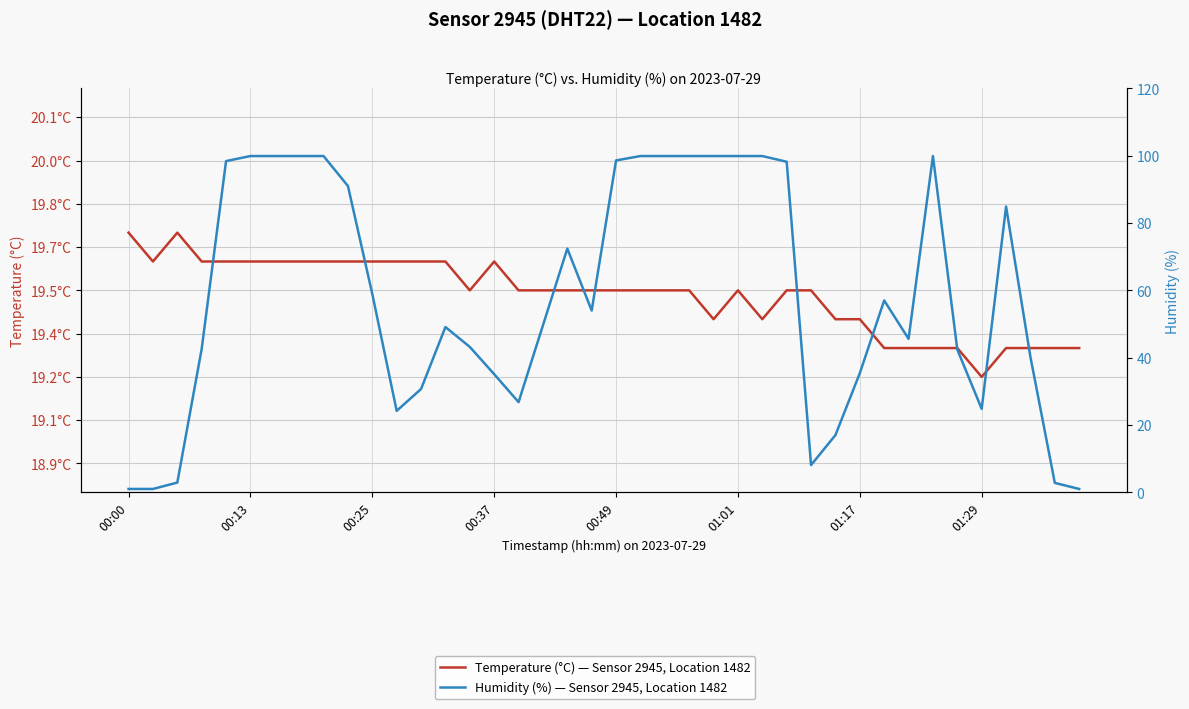

Is the value of Humidity (%) — Sensor 2945, Location 1482 at 01:29 greater than the value of Temperature (°C) — Sensor 2945, Location 1482 at 21?

Yes